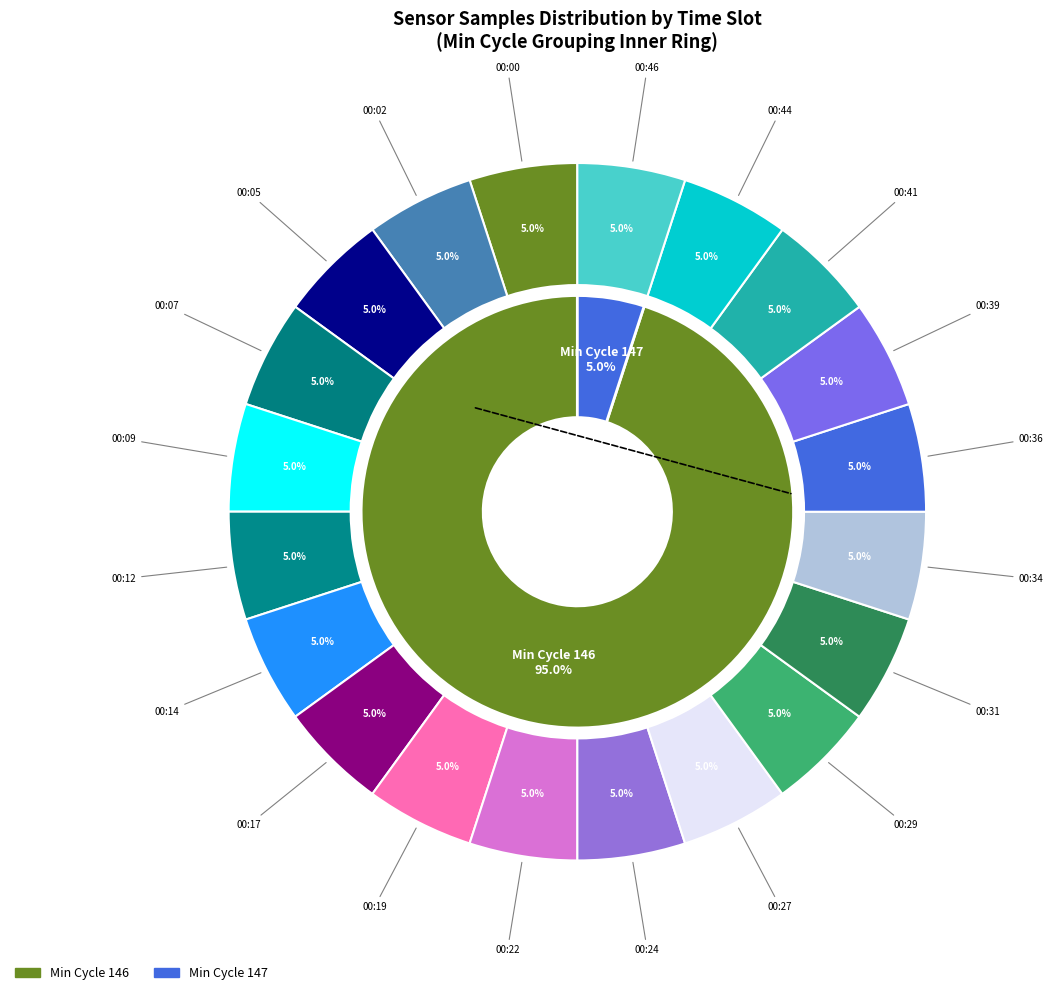

Which slice is the largest?

00:12